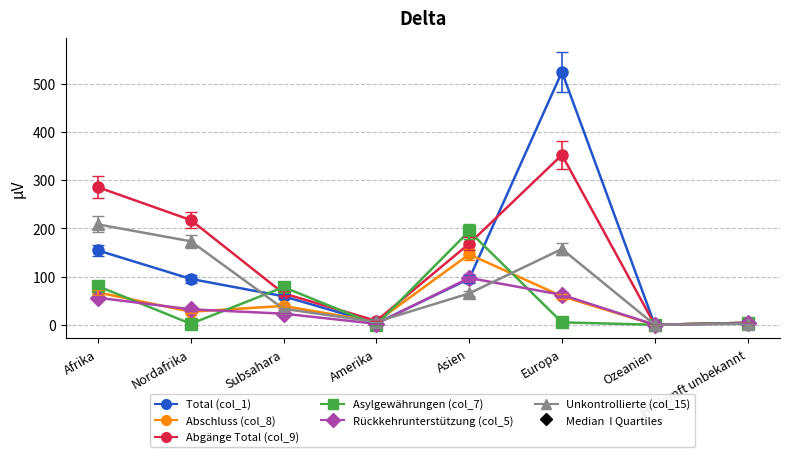

How many data points in Rückkehrunterstützung (col_5) are less than 32?

4